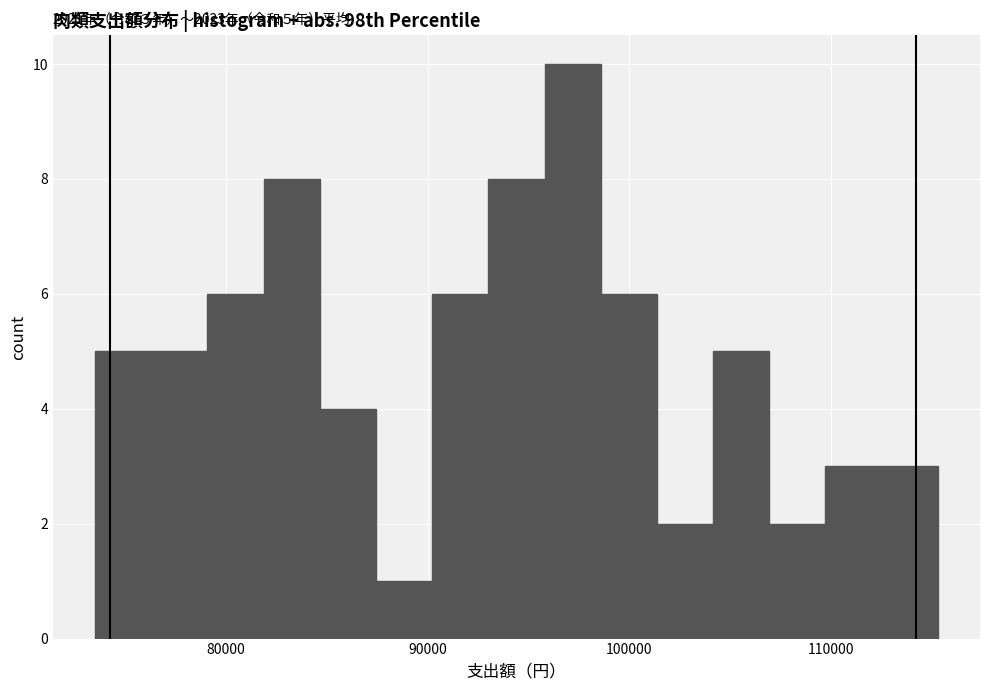

Read against the x-axis, roughly where is the centre of the tallest bar?

97000